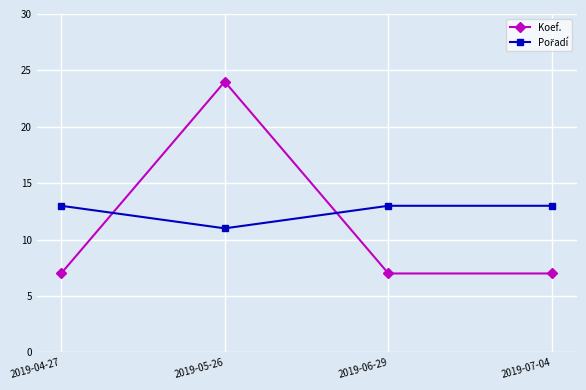

True or false: Koef. has a value of 24 at 2019-05-26.

True